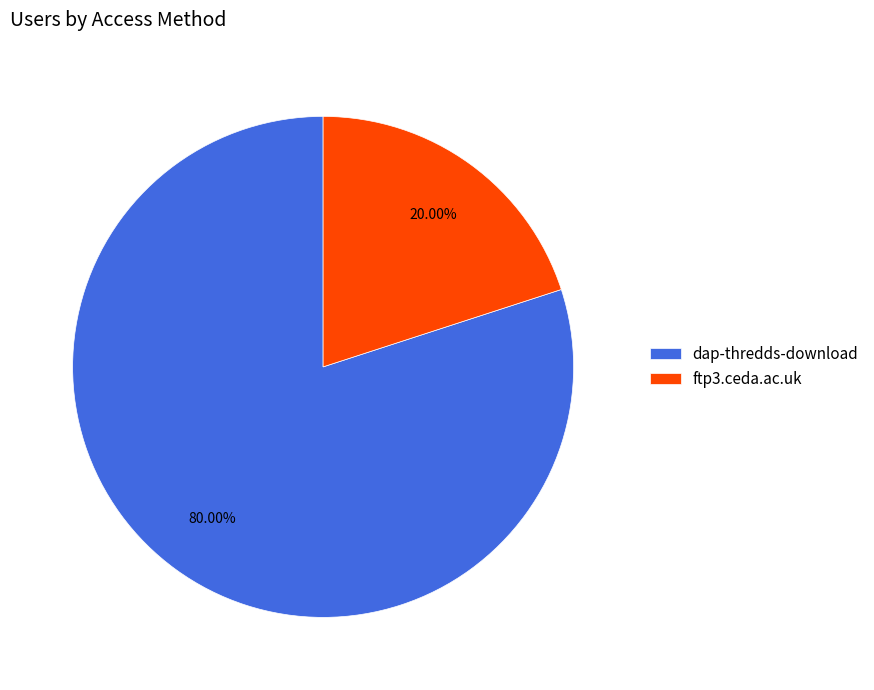

To the nearest percent, what is the difference between the dap-thredds-download and ftp3.ceda.ac.uk slice percentages?

60%